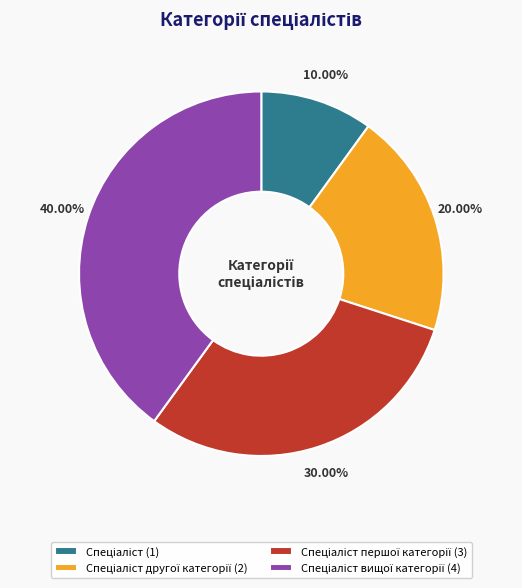

Does any single category account for the majority?

No